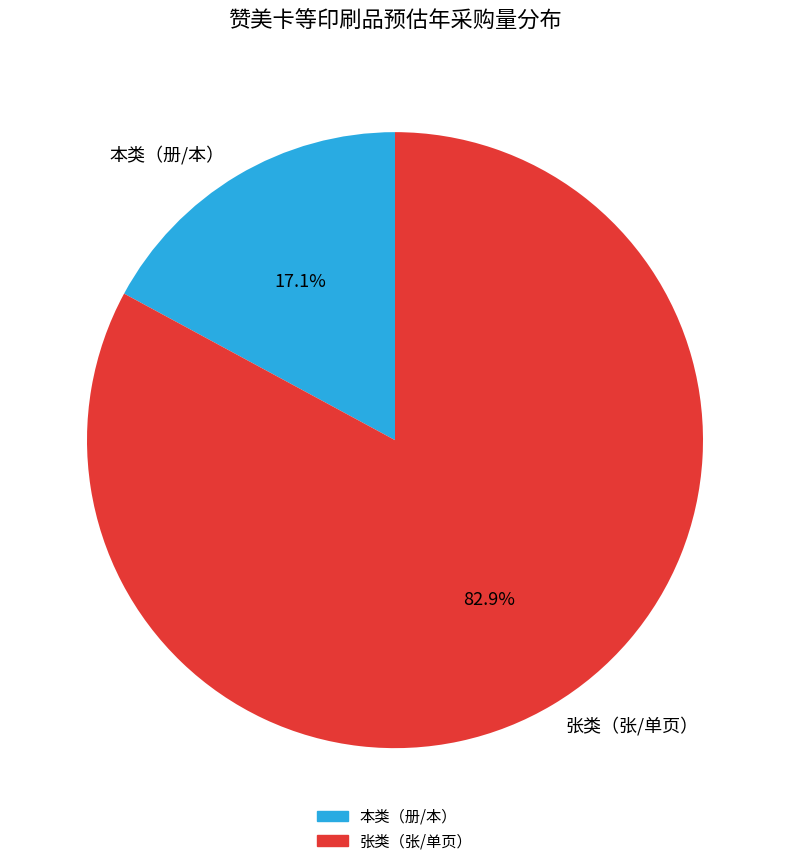

Between 张类（张/单页） and 本类（册/本）, which is larger?

张类（张/单页）